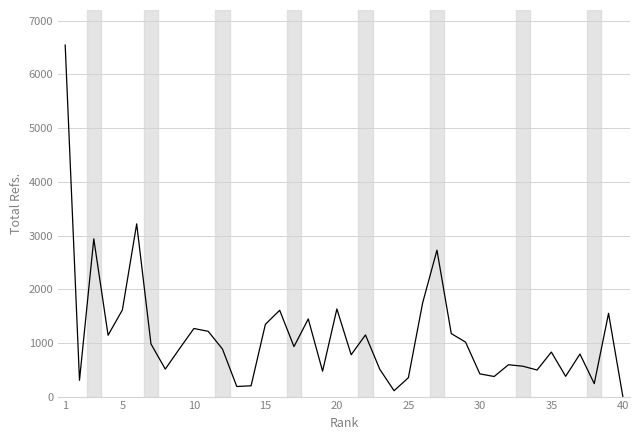

What is the maximum value shown in the chart?

6547